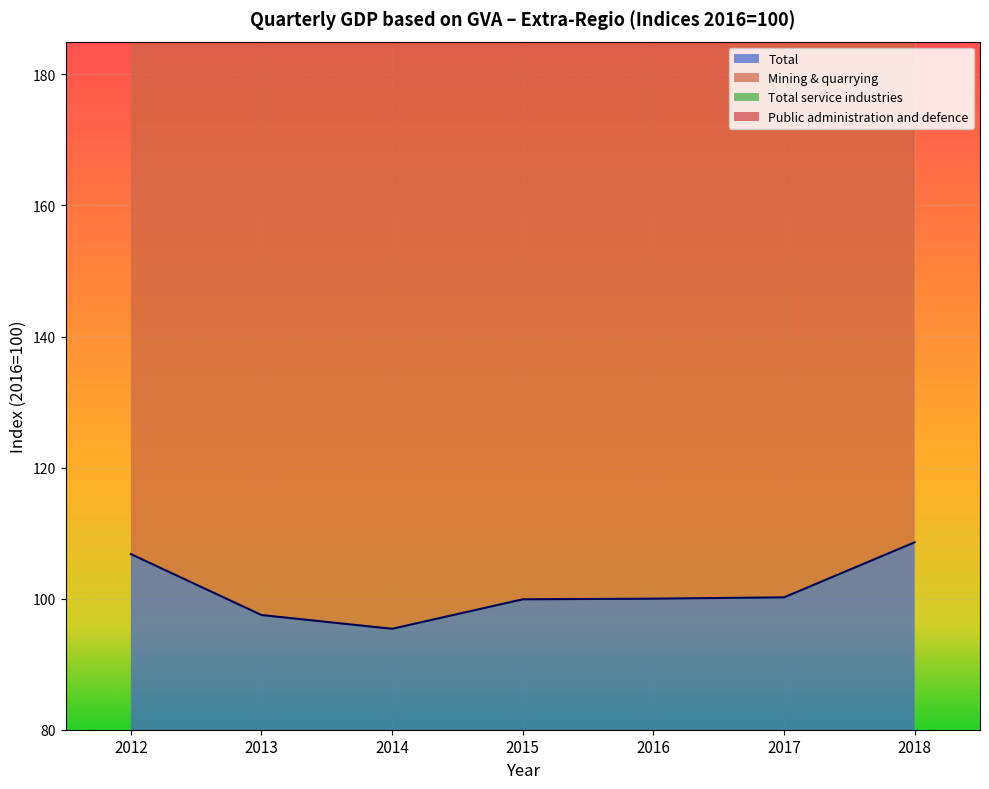

The Total series shows 99.9 at 2015. True or false?

True